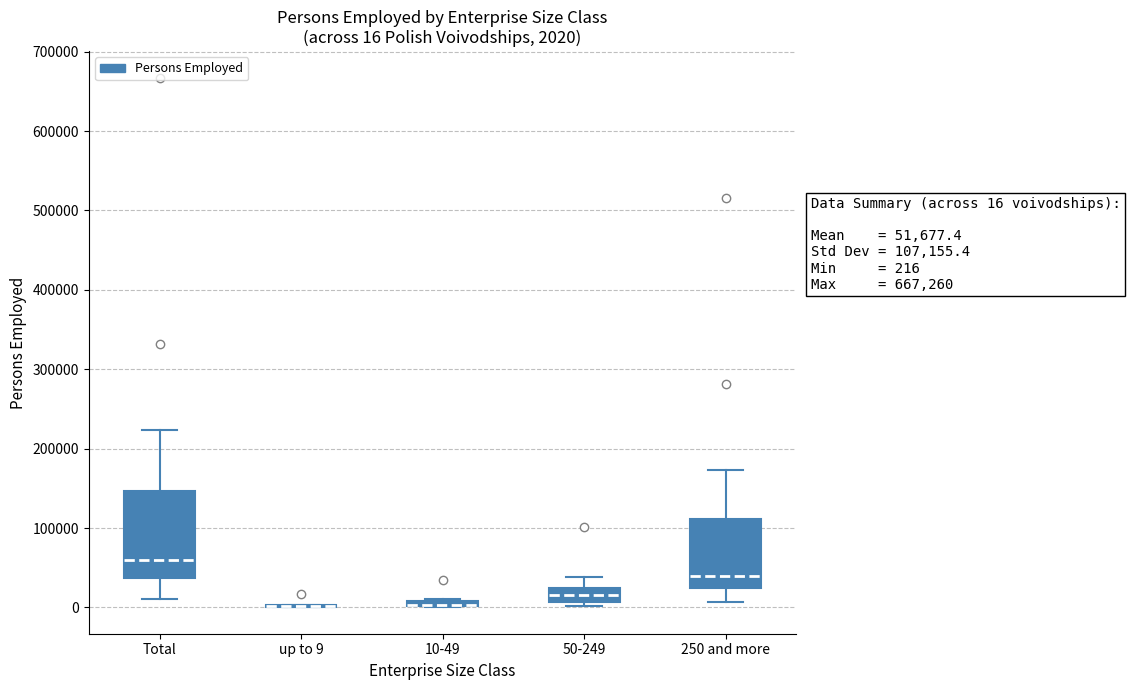

Which box is the tallest, from its lower edge to its upper edge?

Total